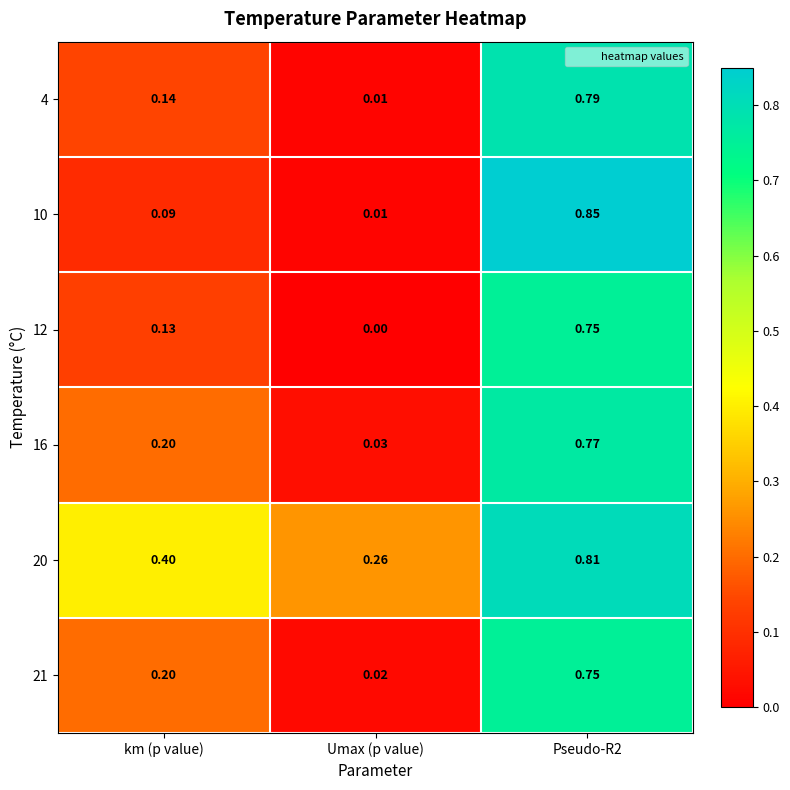

Is the value of 10 at Pseudo-R2 greater than the value of 20 at km (p value)?

Yes